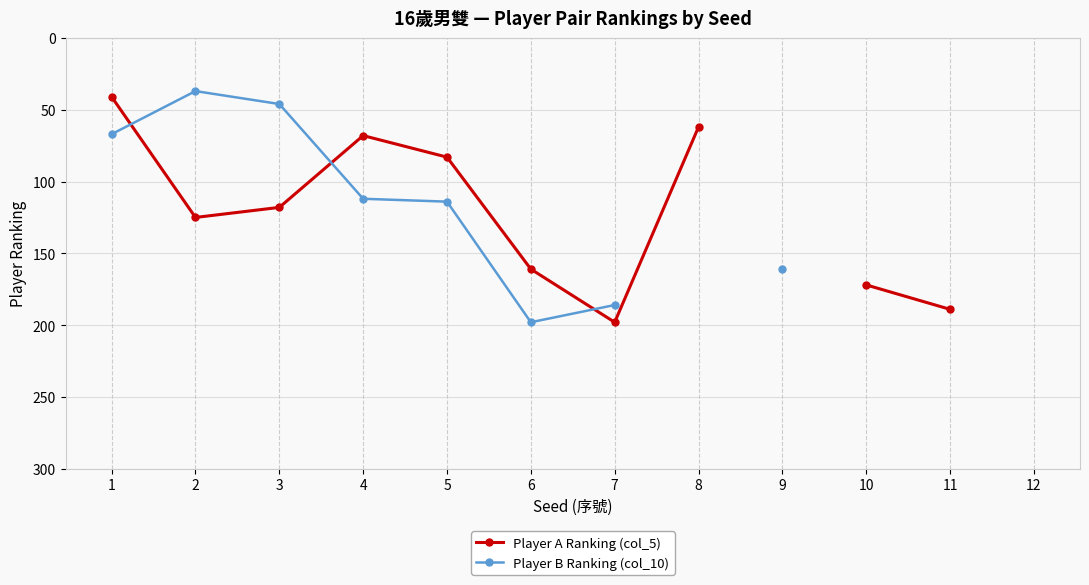

How many values in the Player B Ranking (col_10) series exceed 186?

1